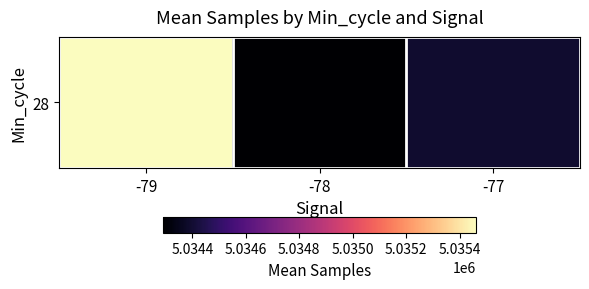

What is the difference between the maximum and minimum values?

1171.5